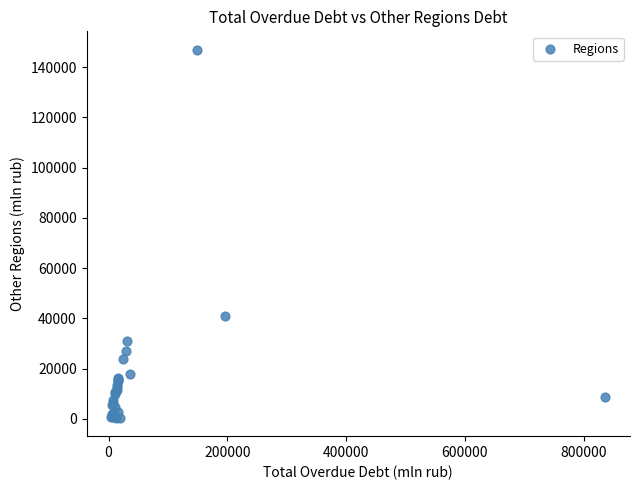

What Y value in the scatter plot is closest to 73706?

41025